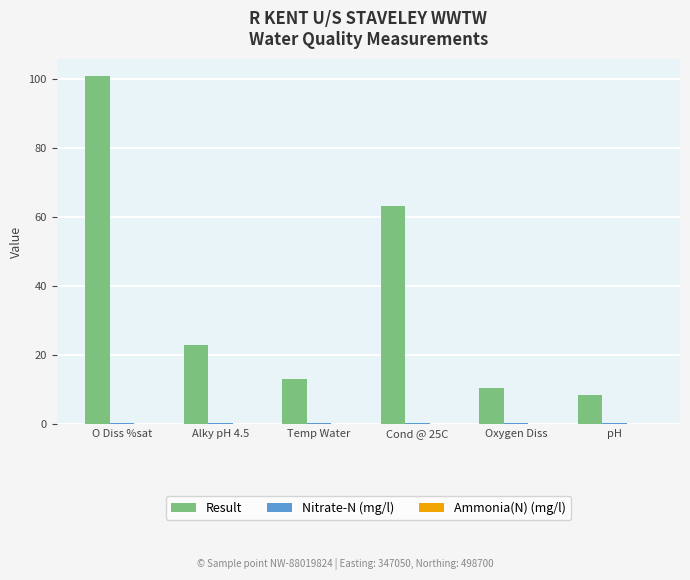

What is the greatest value displayed?

100.7